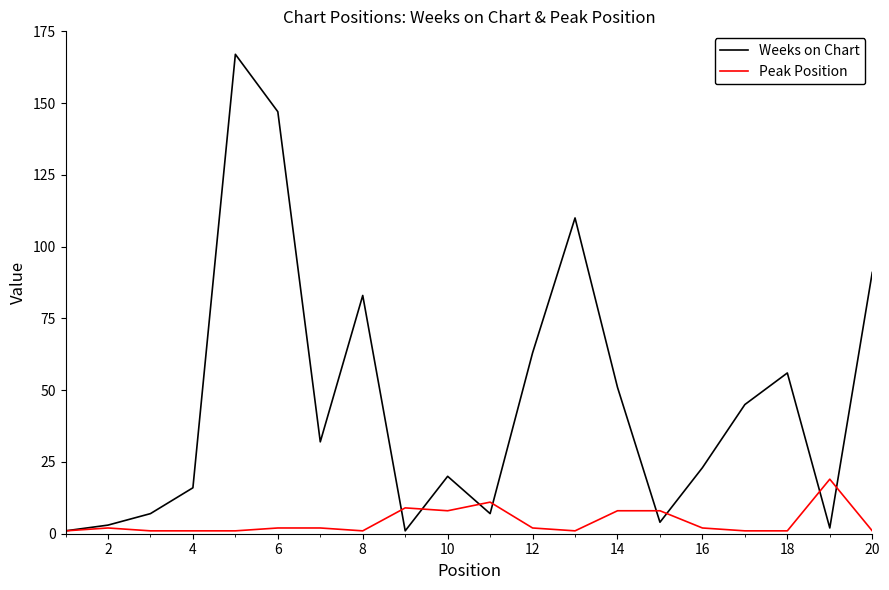

Is this an area chart (filled region under the line)?

No